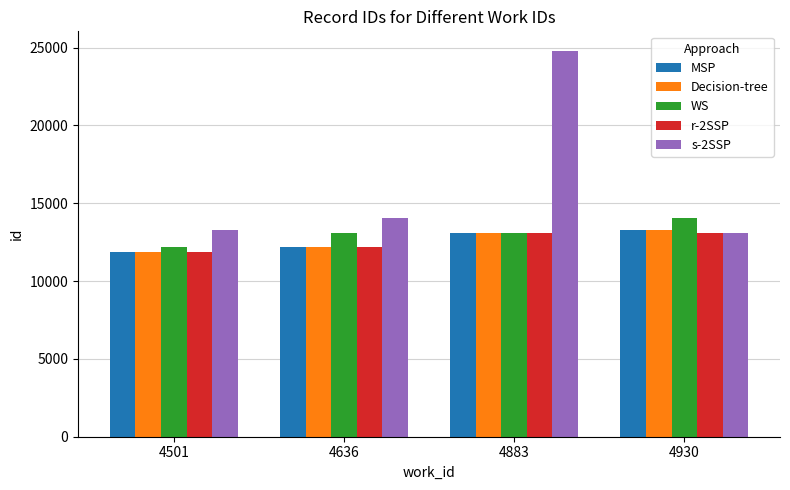

Is it true that s-2SSP equals 20655 at 4501?

False